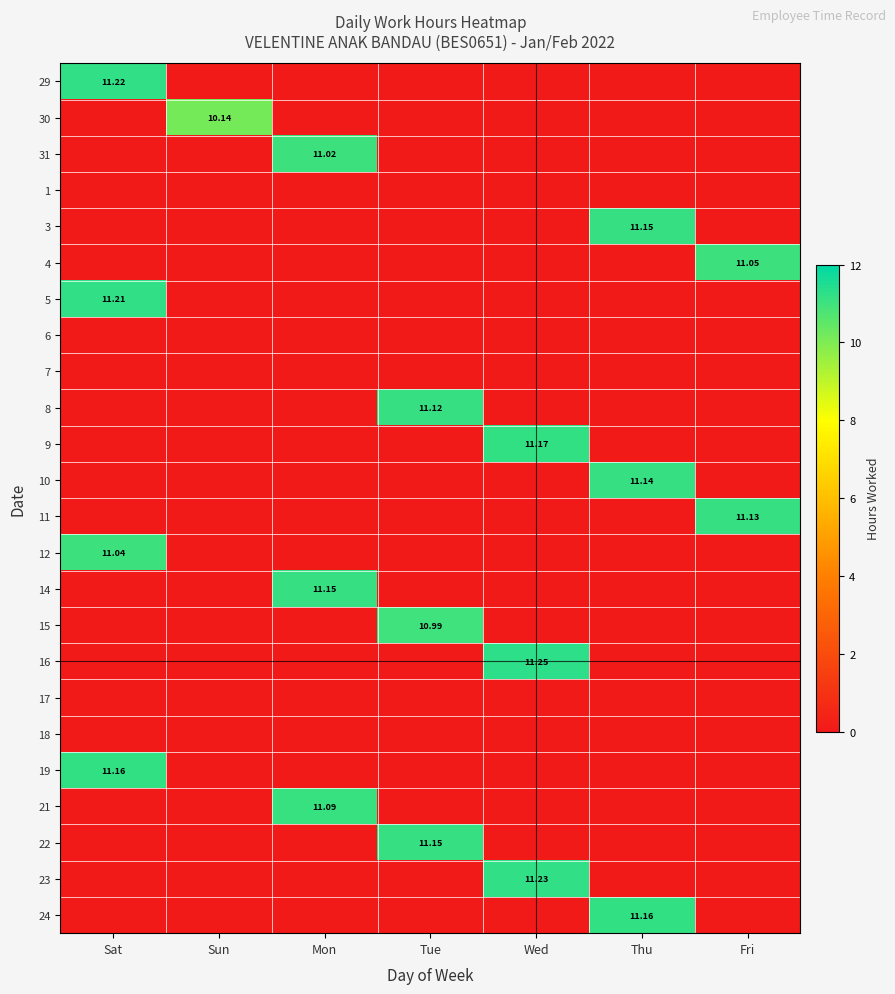

At how many categories does at least one series exceed 6?

7